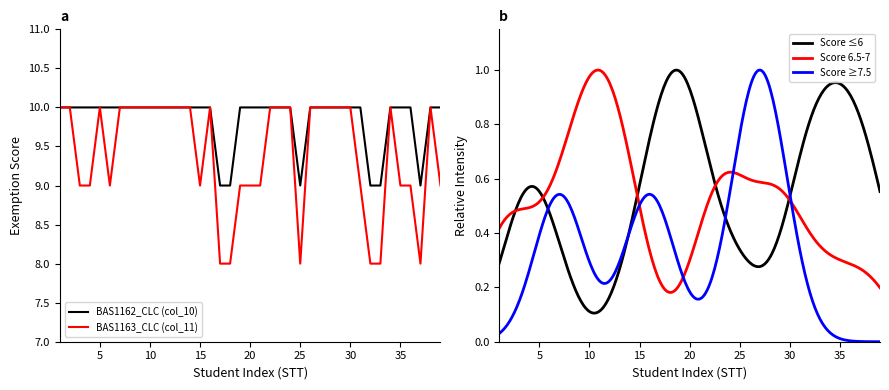

Is the value of BAS1162_CLC (col_10) at 16 greater than the value of BAS1163_CLC (col_11) at 10?

No